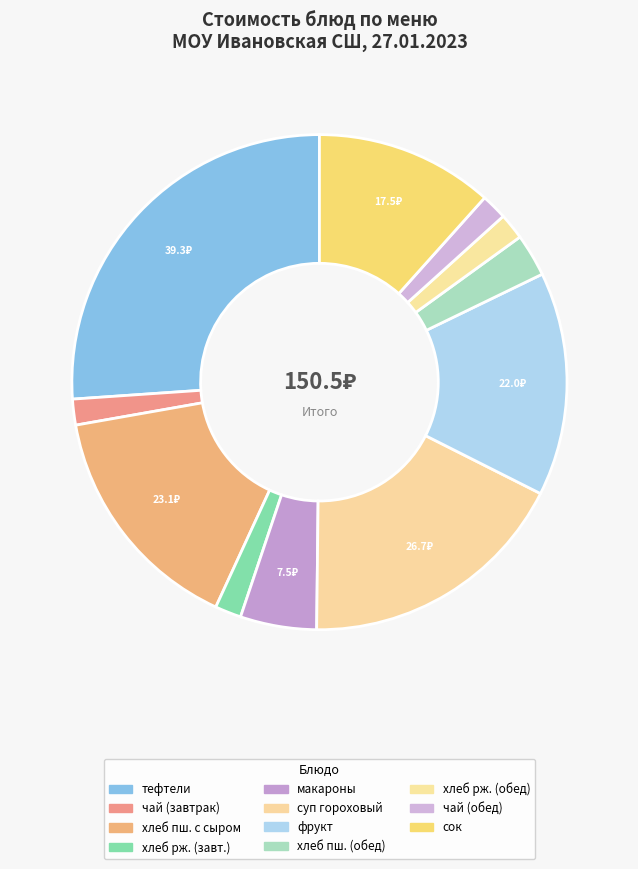

Which category has the biggest portion of the pie?

тефтели